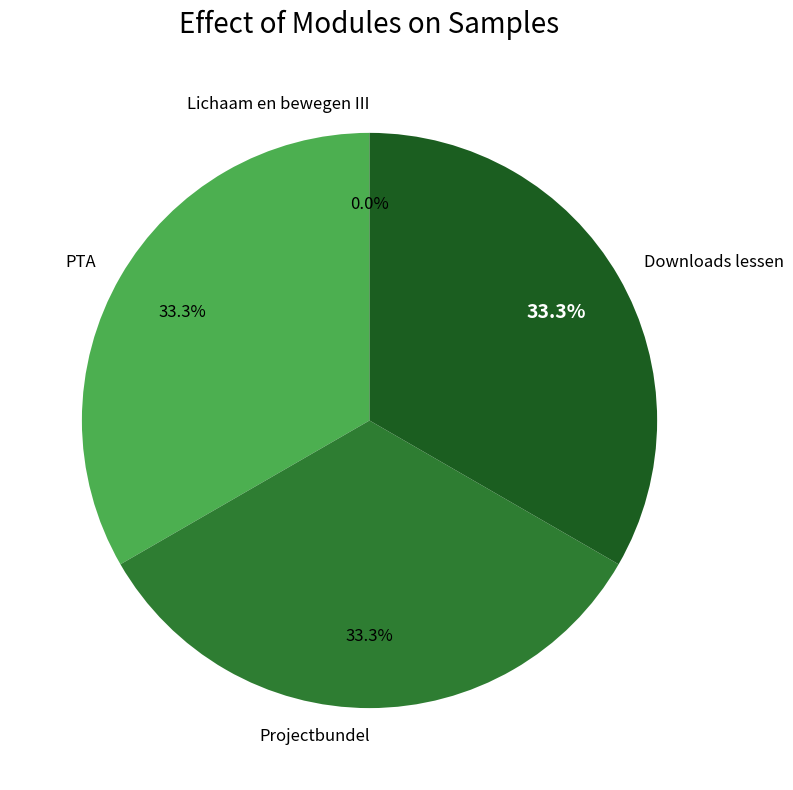

What percentage do Downloads lessen and PTA together represent?

66.7%